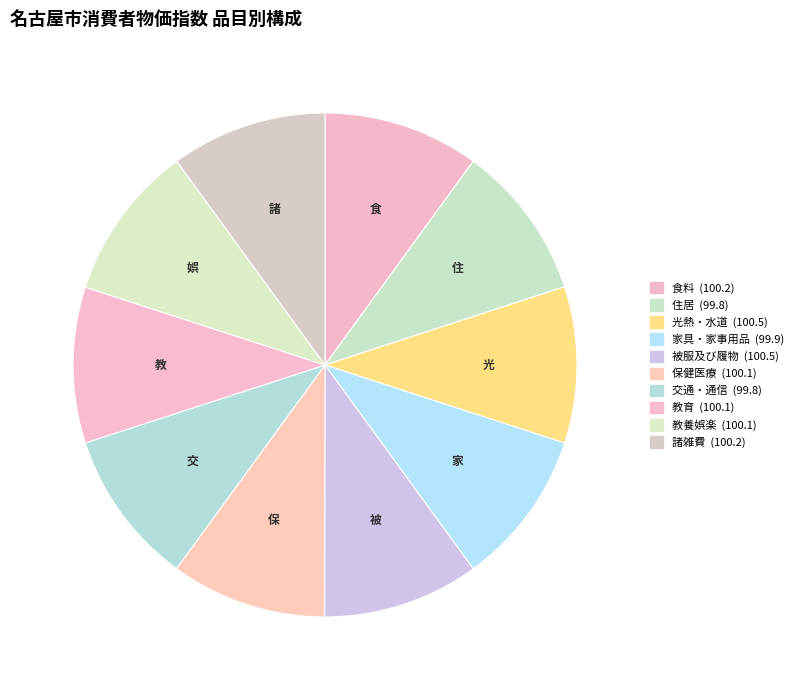

What is the change in value from 家具・家事用品 to 教養娯楽?

+0.2